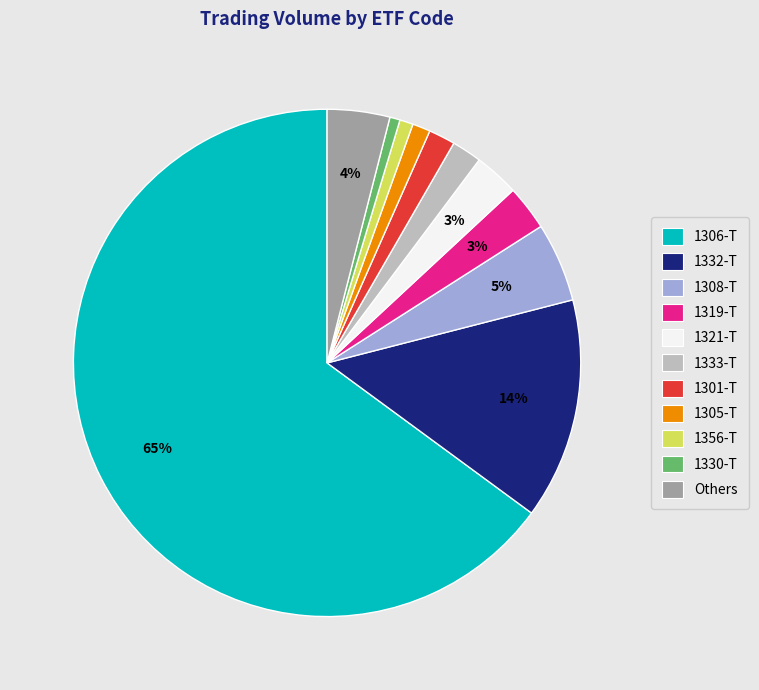

How many slices are in this pie chart?

11